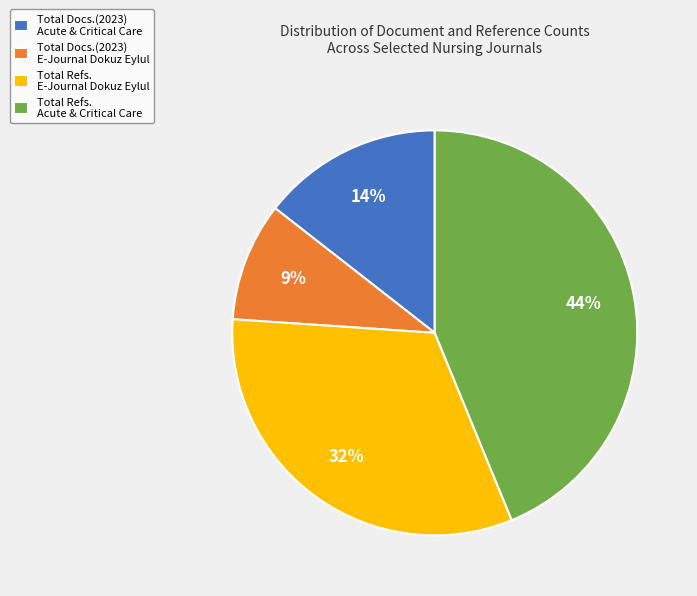

How many segments does this pie chart have?

4